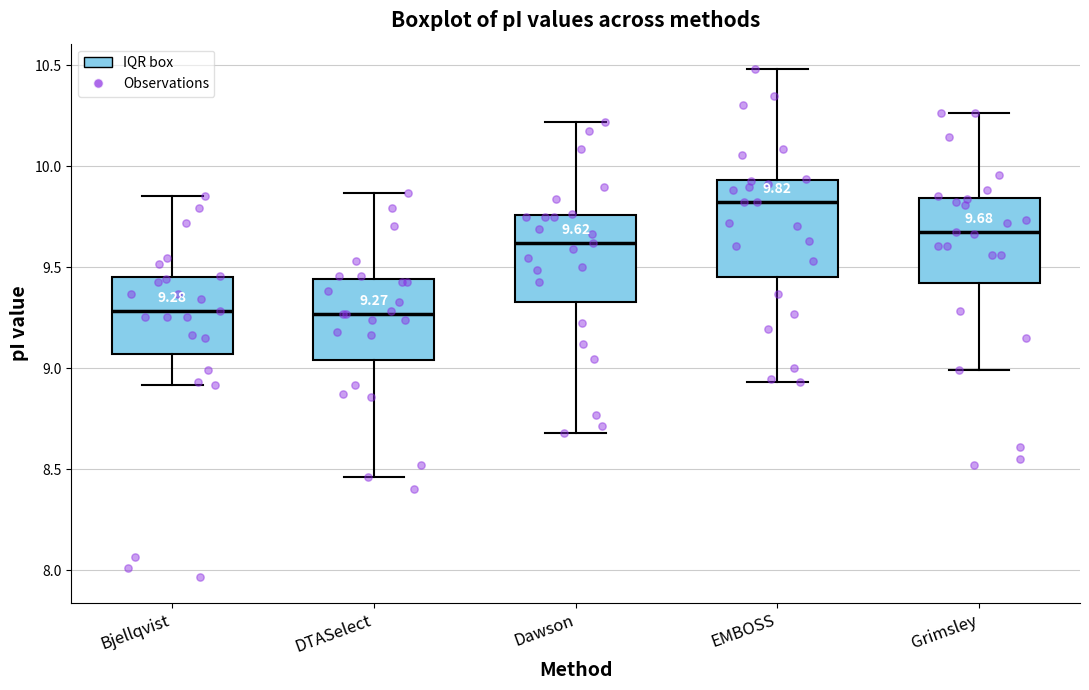

Comparing the boxes themselves (not the whiskers), which one is the tallest?

EMBOSS